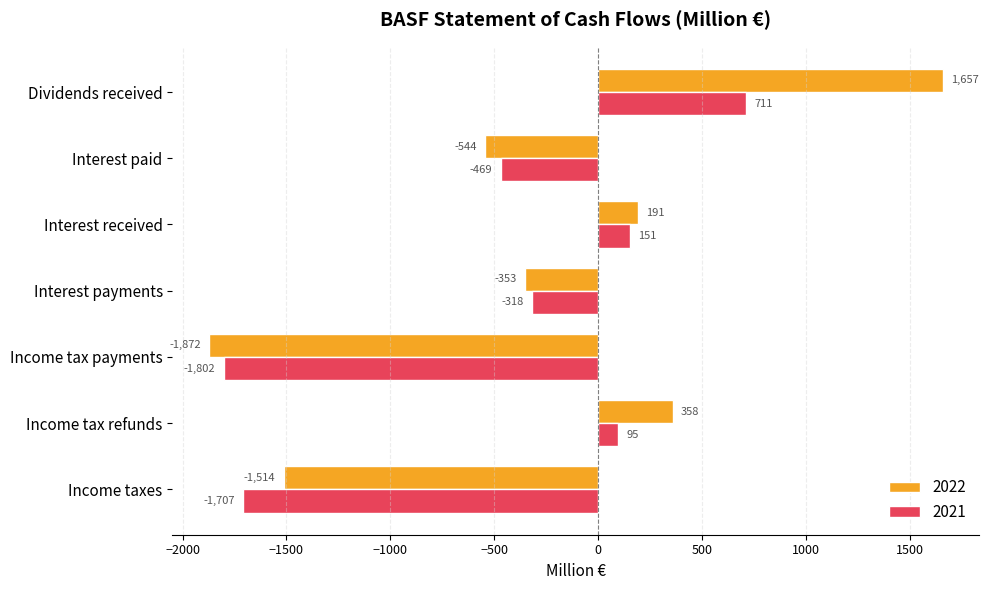

The 2022 series shows -1872 at Income tax payments. True or false?

True